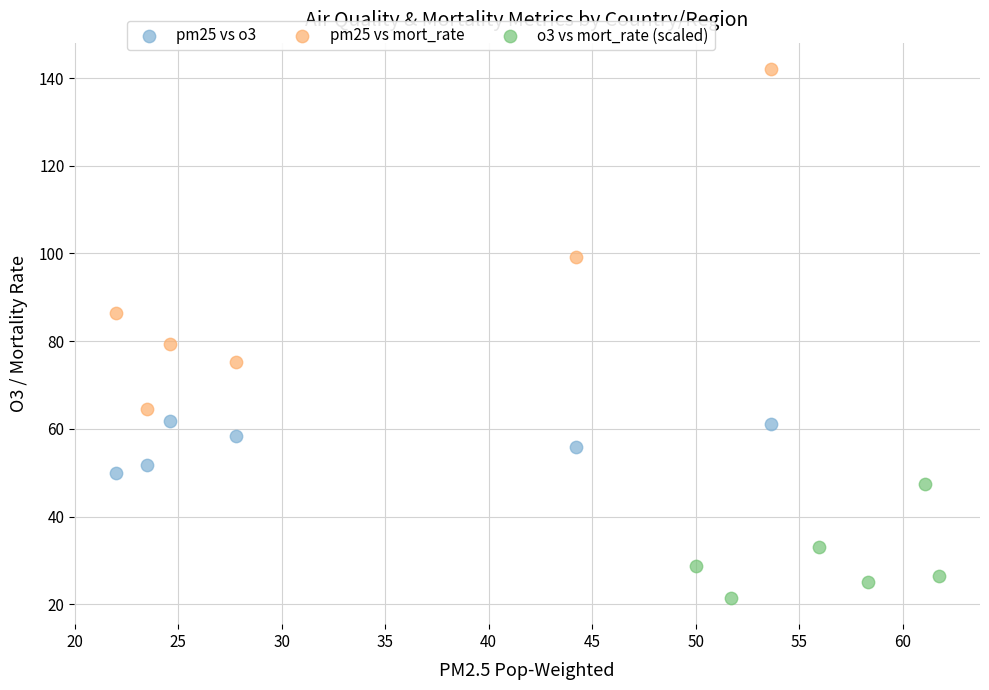

Which series reaches the minimum Y coordinate?

o3 vs mort_rate (scaled)